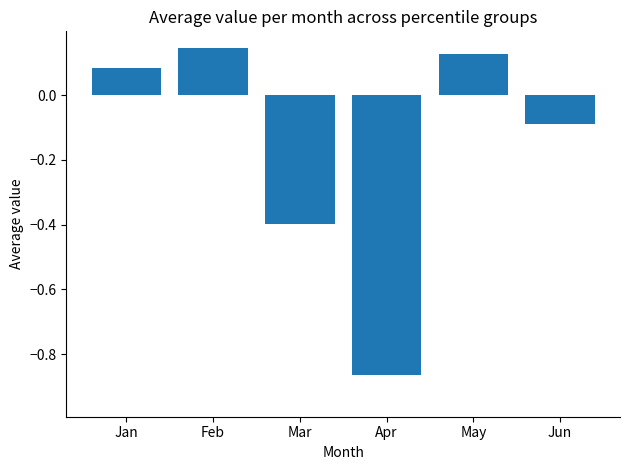

Are the bars horizontal?

No